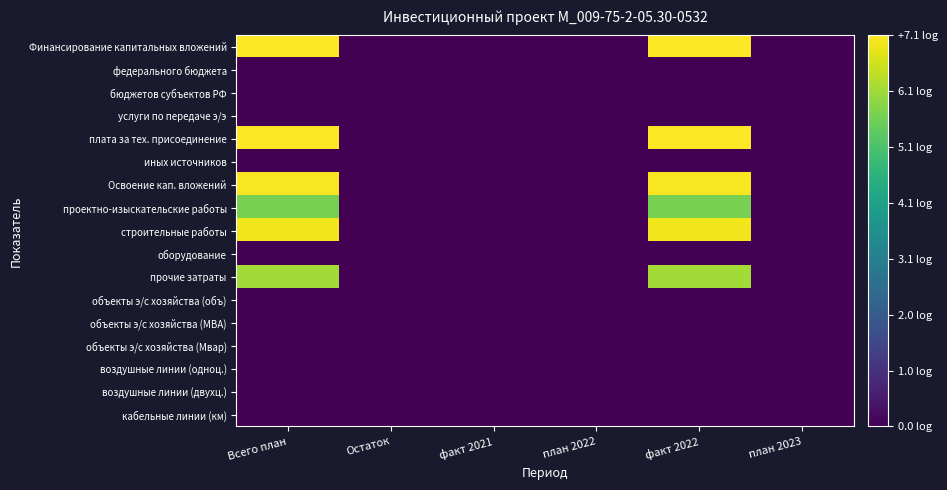

Rank the series by their maximum value, from highest to lowest.

Финансирование капитальных вложений, плата за тех. присоединение, Освоение кап. вложений, строительные работы, прочие затраты, проектно-изыскательские работы, федерального бюджета, бюджетов субъектов РФ, услуги по передаче э/э, иных источников, оборудование, объекты э/с хозяйства (объ), объекты э/с хозяйства (МВА), объекты э/с хозяйства (Мвар), воздушные линии (одноц.), воздушные линии (двухц.), кабельные линии (км)